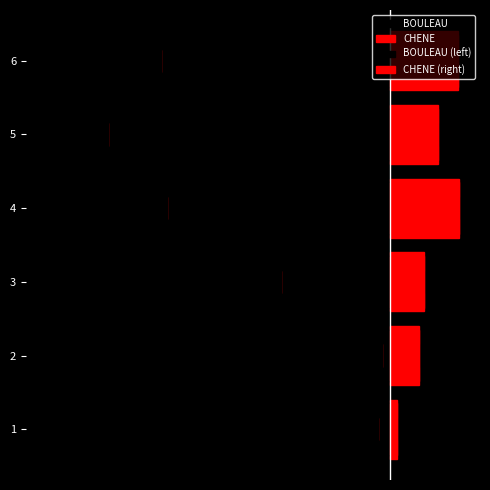

The BOULEAU series shows -0.2 at 1. True or false?

True